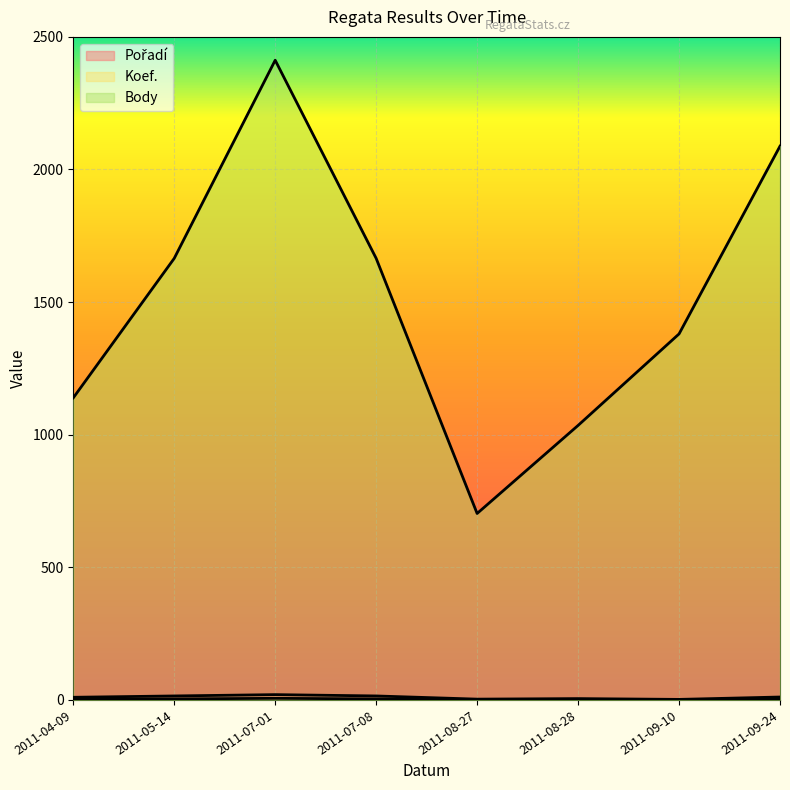

What is the value of the Pořadí point at the 7th from the left?

2